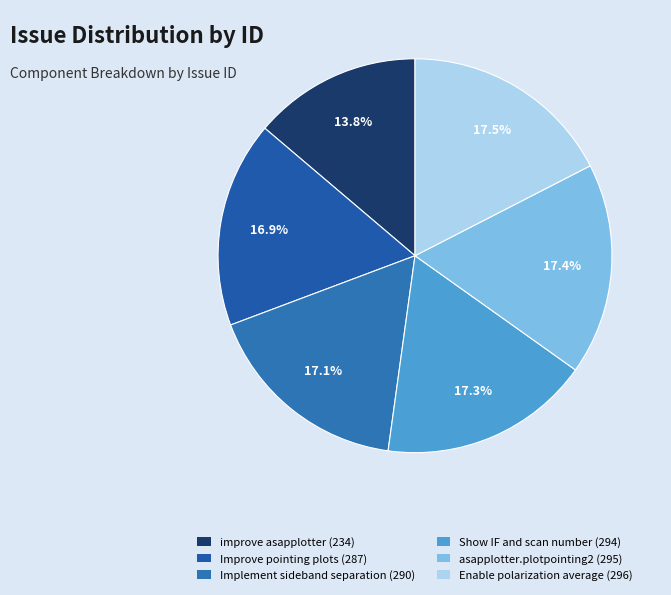

Does any single category account for the majority?

No